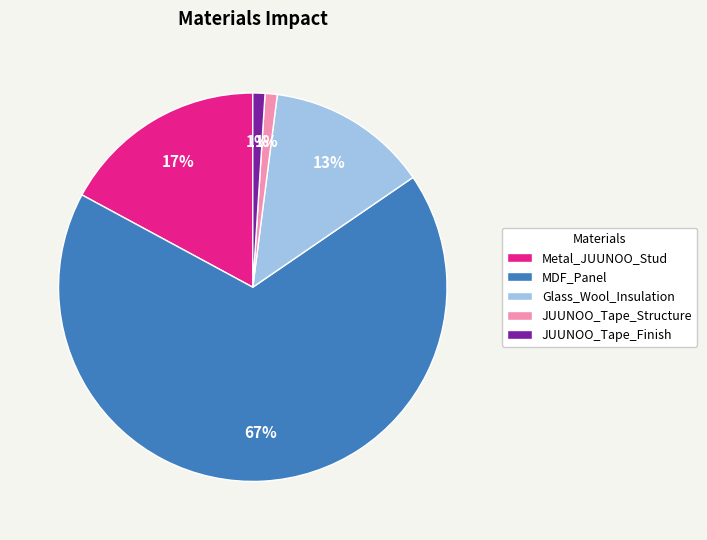

Which slice is the largest?

MDF_Panel